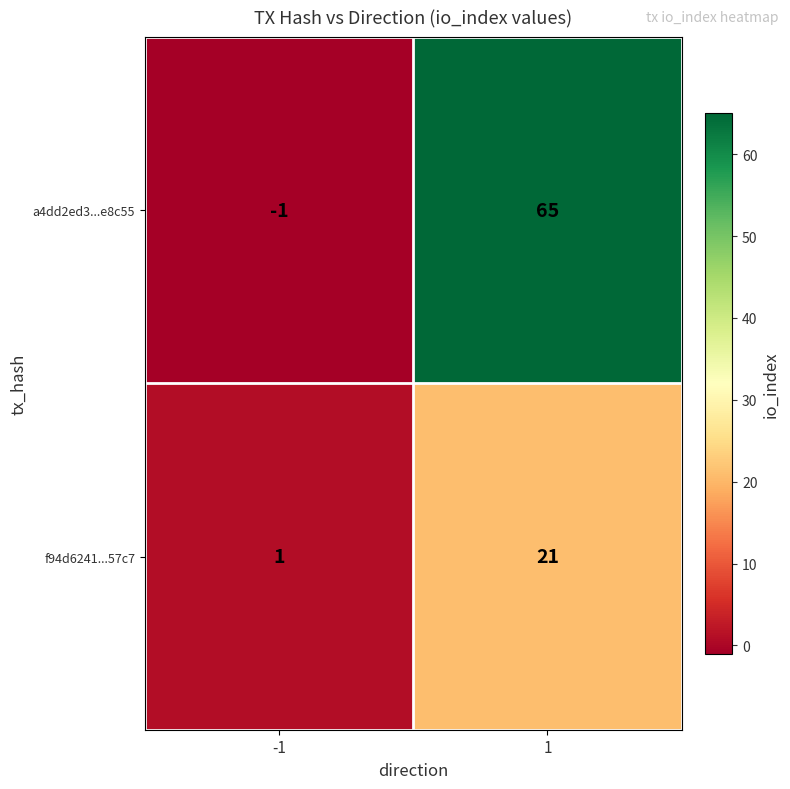

The f94d6241...57c7 series shows 0 at -1. True or false?

False